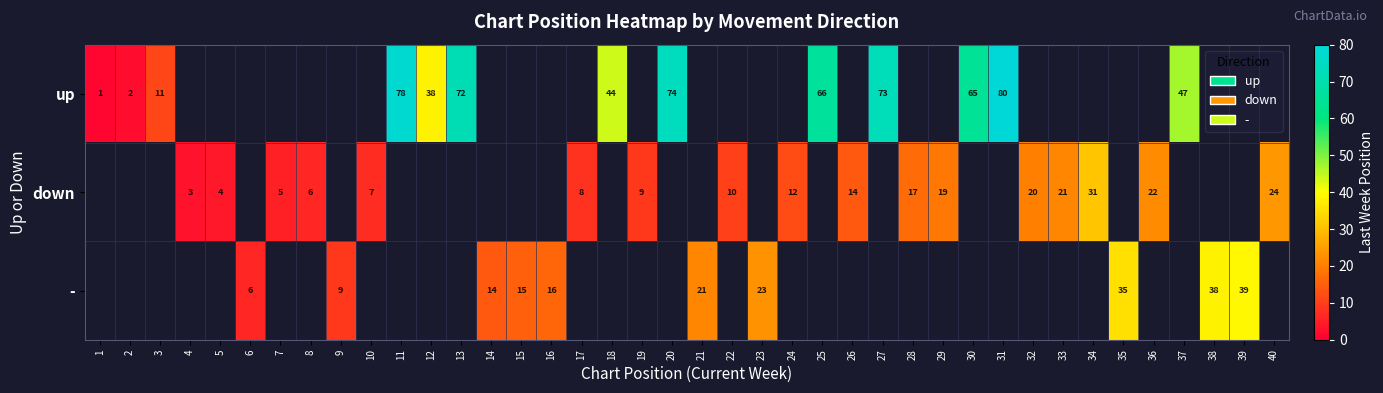

Is it true that down equals 8 at 24?

False